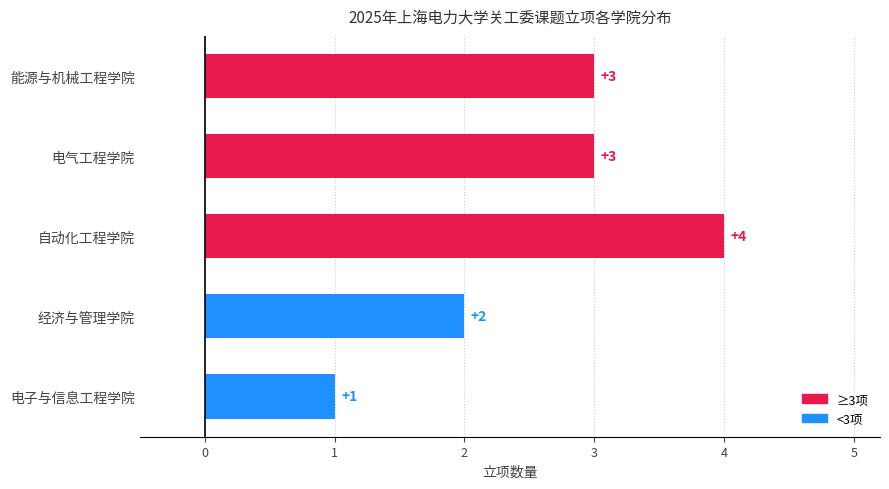

The value at 能源与机械工程学院 is 3. True or false?

True